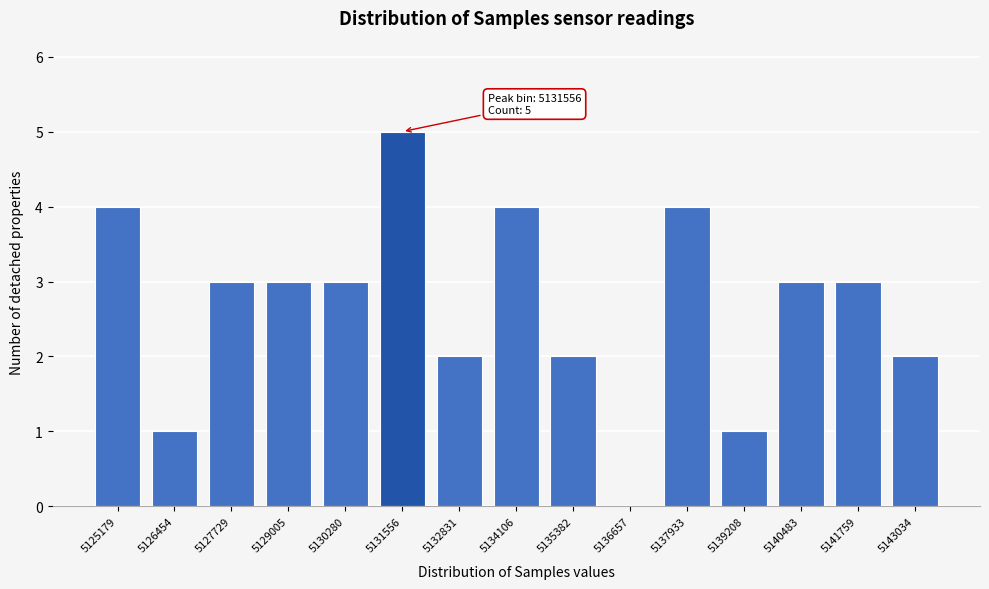

Reading left to right, list all the values displayed in this chart.

5125179=4	5126454=1	5127729=3	5129005=3	5130280=3	5131556=5	5132831=2	5134106=4	5135382=2	5136657=0	5137933=4	5139208=1	5140483=3	5141759=3	5143034=2